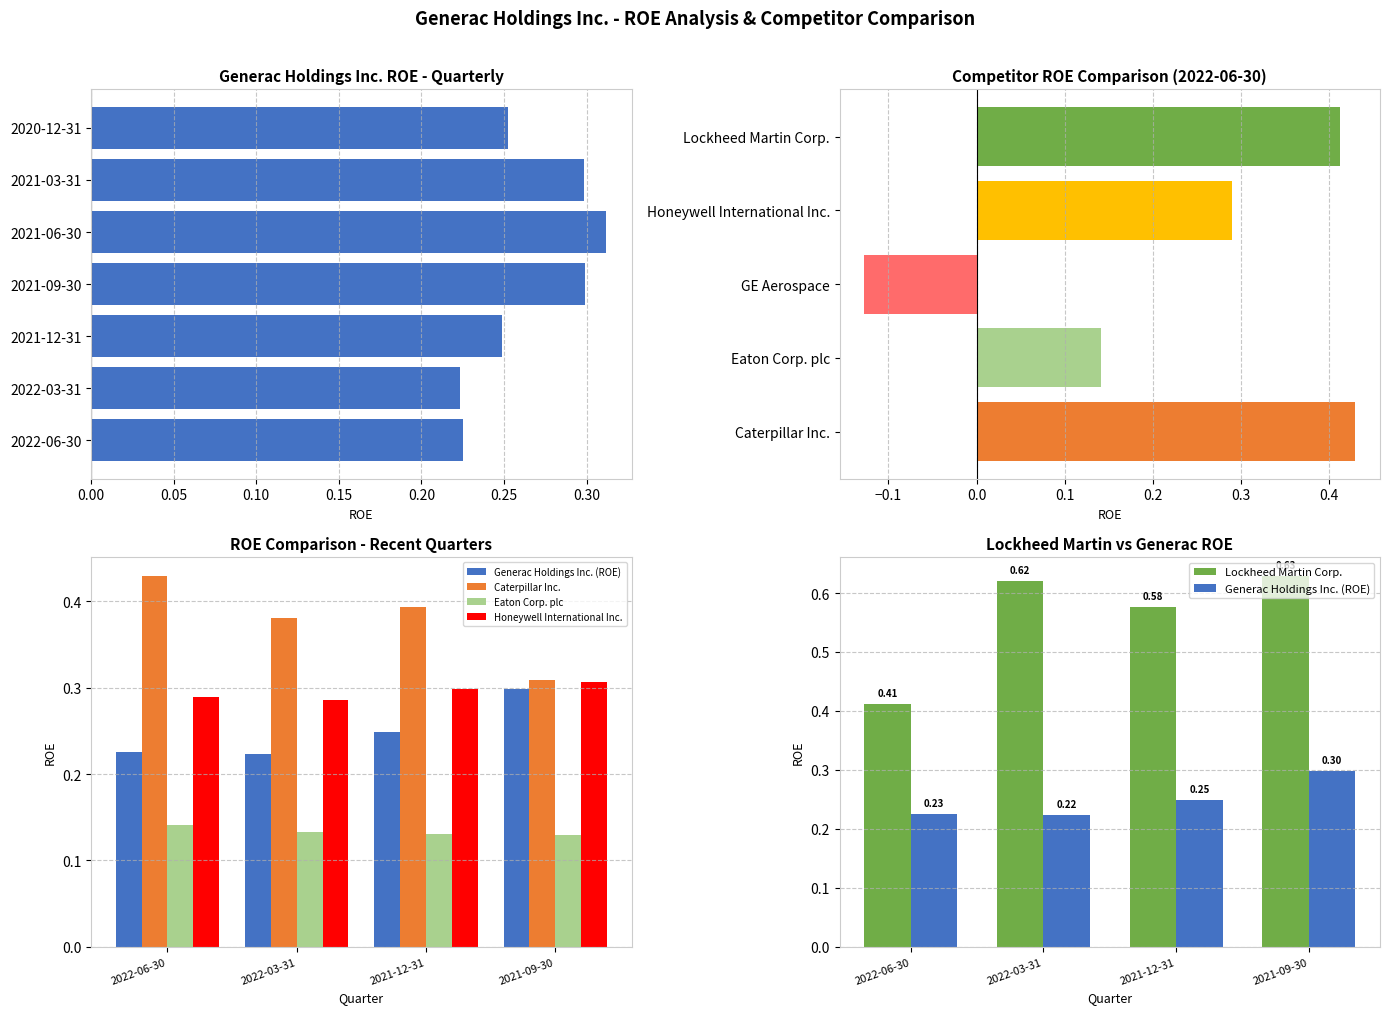

What is the total value across all series at 2021-09-30?

1.7